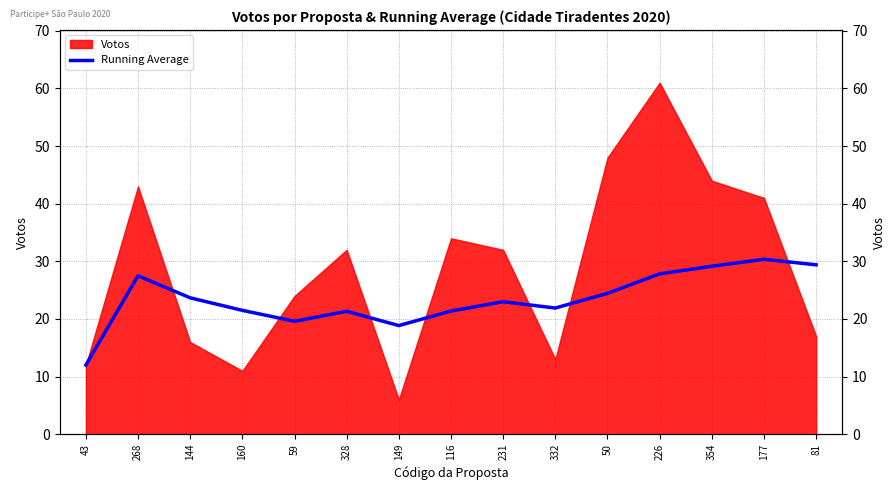

What is the value of the 14th point from the left?

30.4